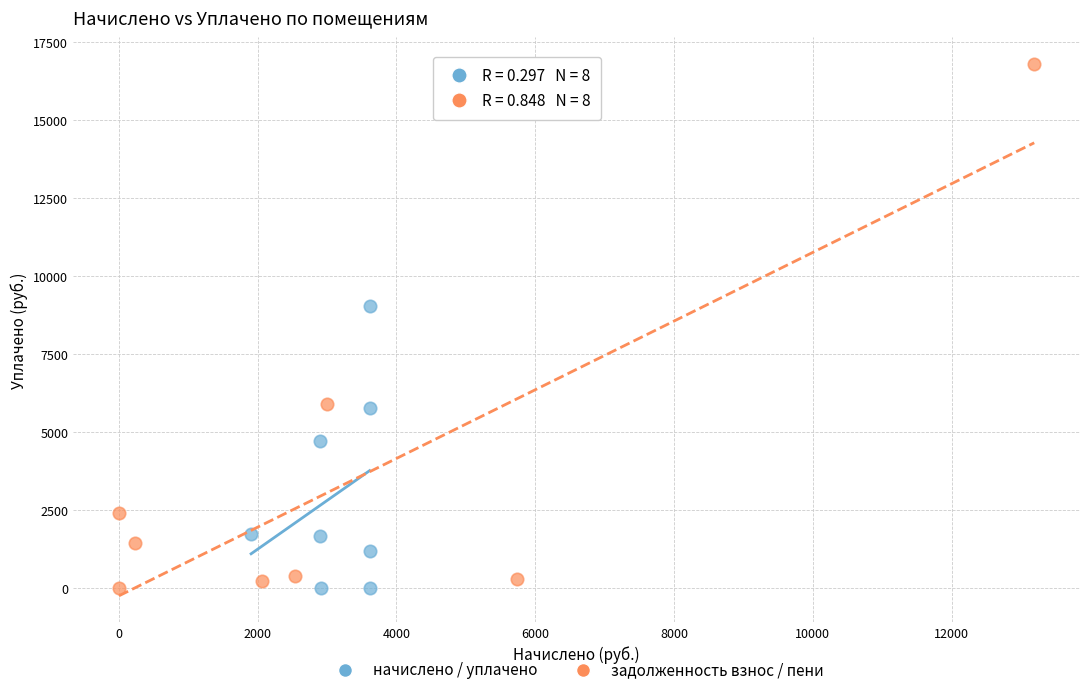

Which series has the widest spread of Y values?

задолженность взнос / пени